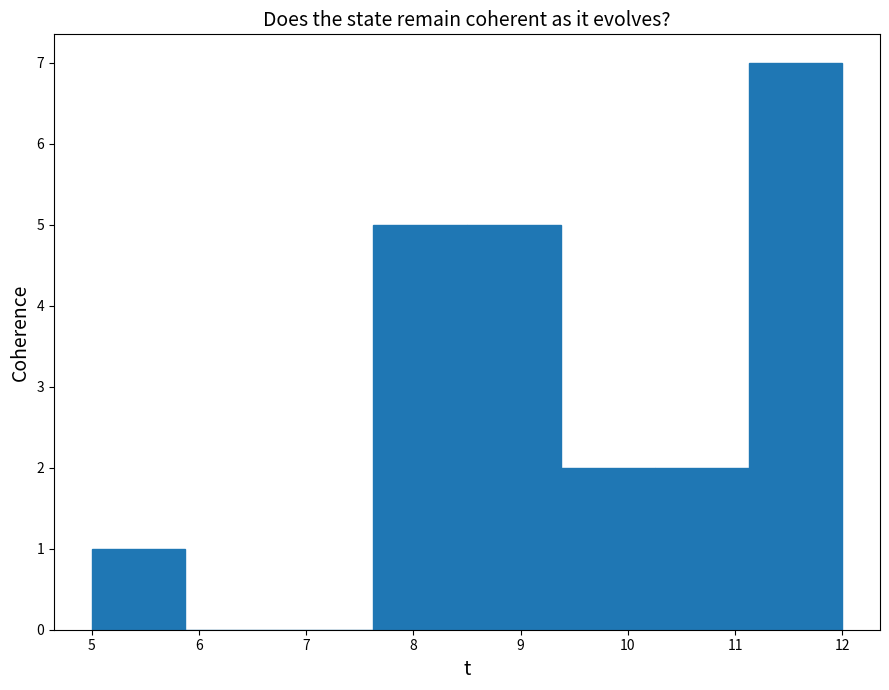

Which range on the x-axis has the tallest bar?

11.1 to 12.0